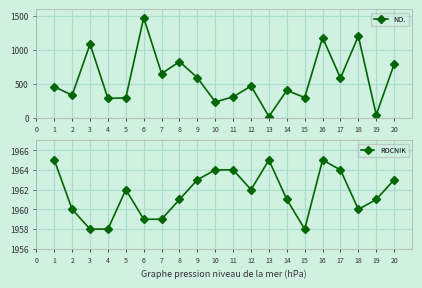

At which category does NO. reach its first local peak?

3